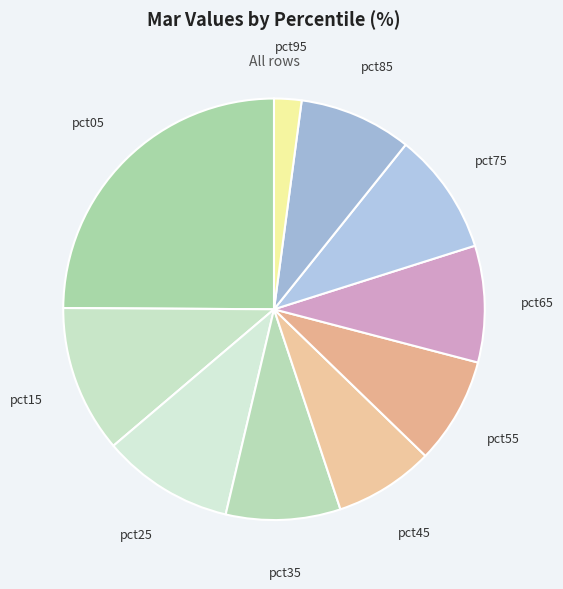

Count the number of slices in the pie.

10